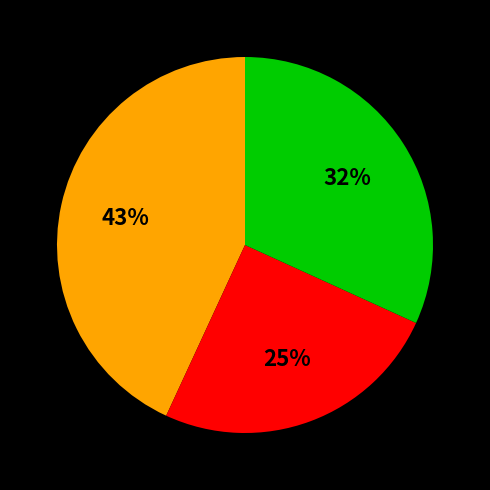

To the nearest percent, what is the difference between the largest and smallest slice percentages?

18%